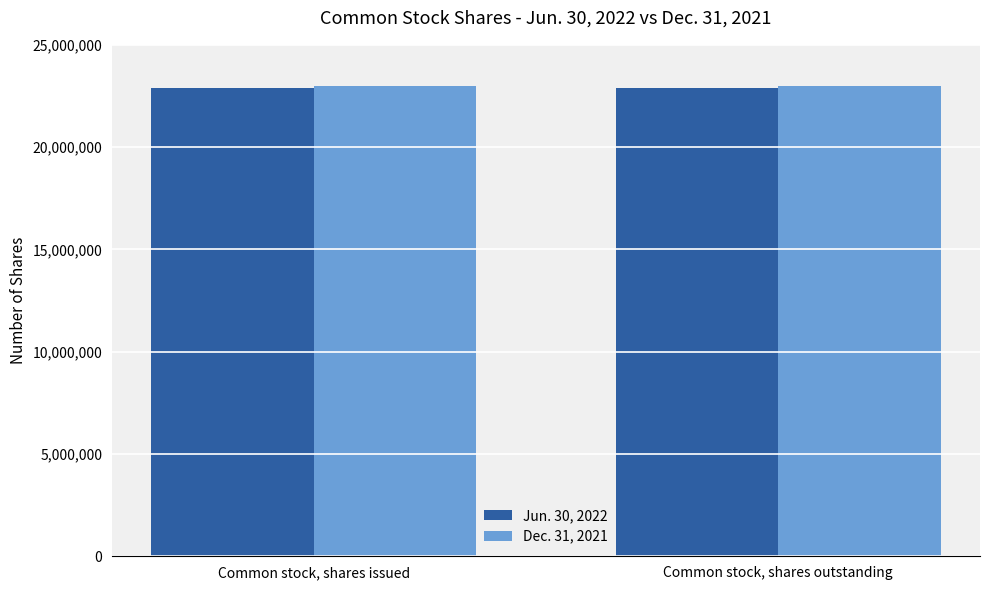

What is the value of the Jun. 30, 2022 bar at the 2nd from the left?

22886793